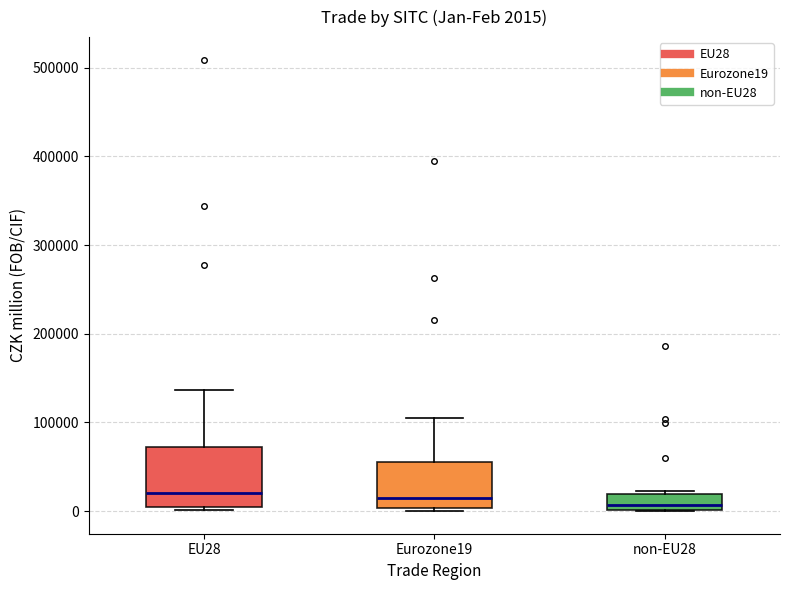

Which box is the tallest, from its lower edge to its upper edge?

EU28